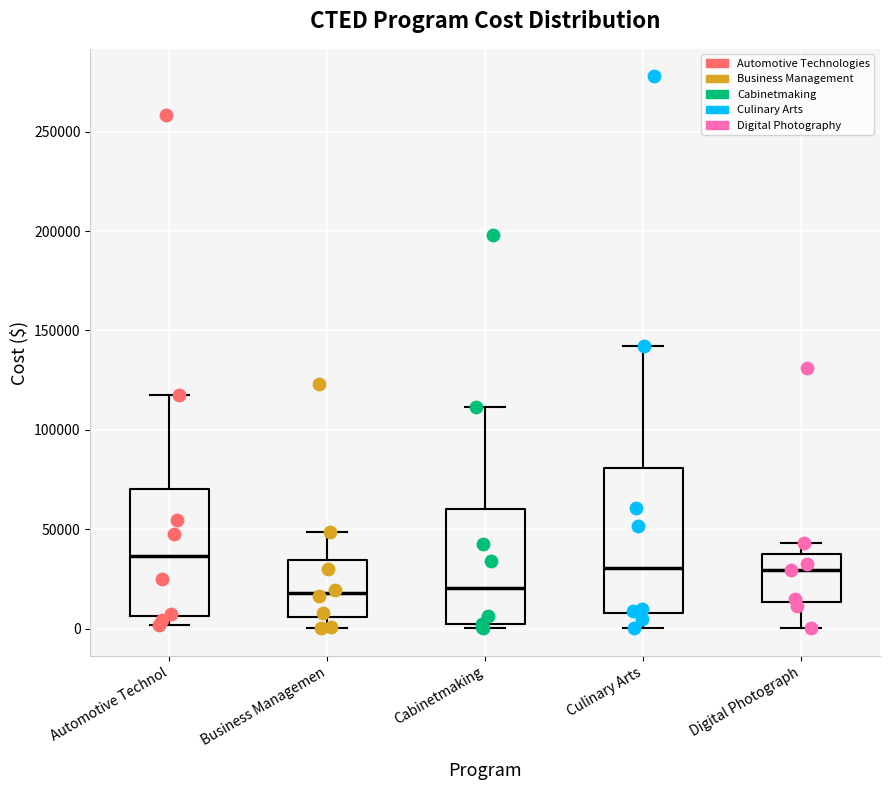

Reading left to right, transcribe this box plot: for each box, give where its median line is, the range the box spans, and where its two whiskers end, as read against the y-axis. The values are not printed on the chart, so give them approximately, as read against the axis.

Automotive Technol: median 35000, box 5000 to 70000, whiskers 0 to 115000
Business Managemen: median 20000, box 5000 to 35000, whiskers 0 to 50000
Cabinetmaking: median 20000, box 0 to 60000, whiskers 0 (just below the box's lower edge) to 110000
Culinary Arts: median 30000, box 10000 to 80000, whiskers 0 to 140000
Digital Photograph: median 30000, box 15000 to 40000, whiskers 0 to 45000